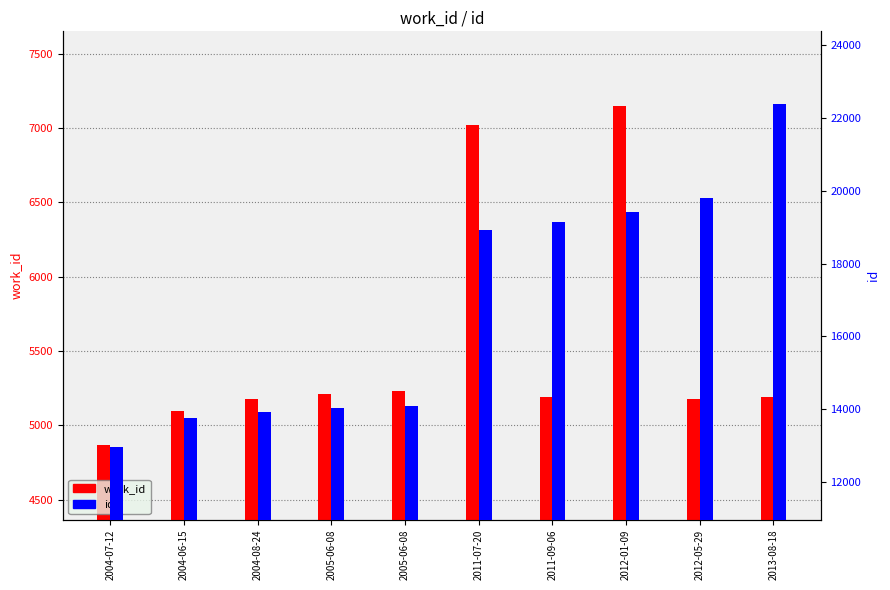

Does the chart contain any negative values?

No